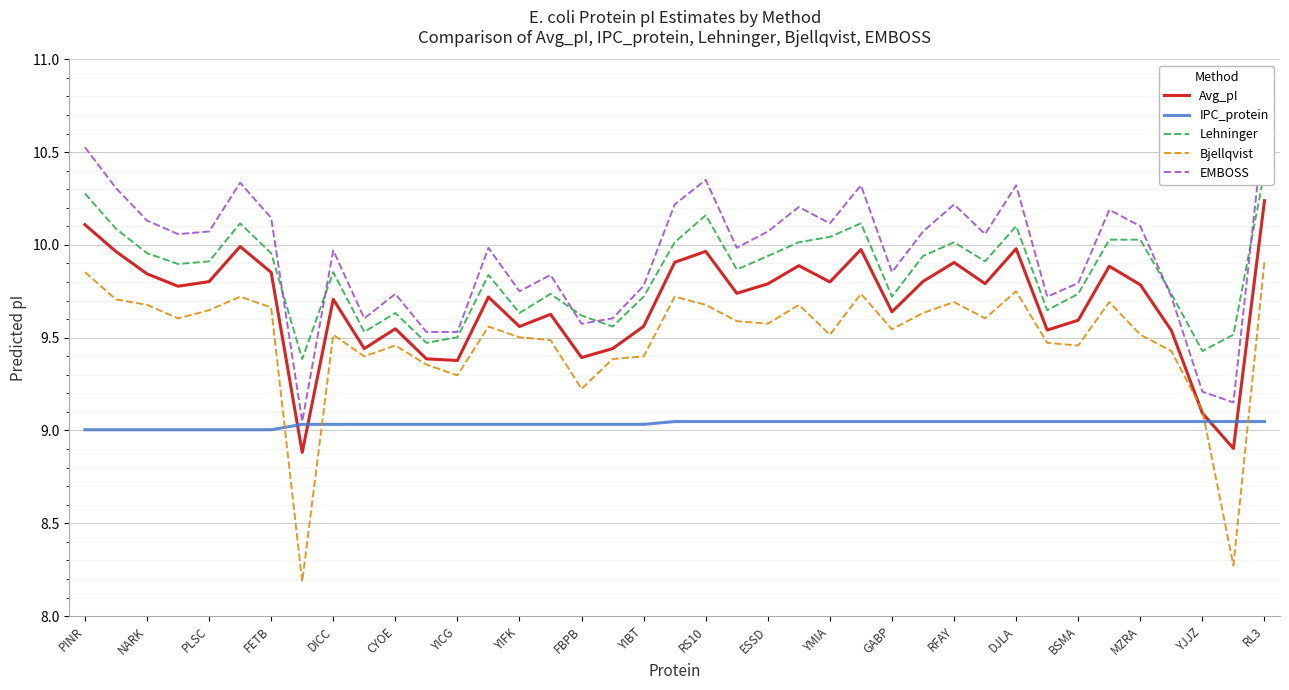

Which category has the highest value in the Avg_pI series?

RL3